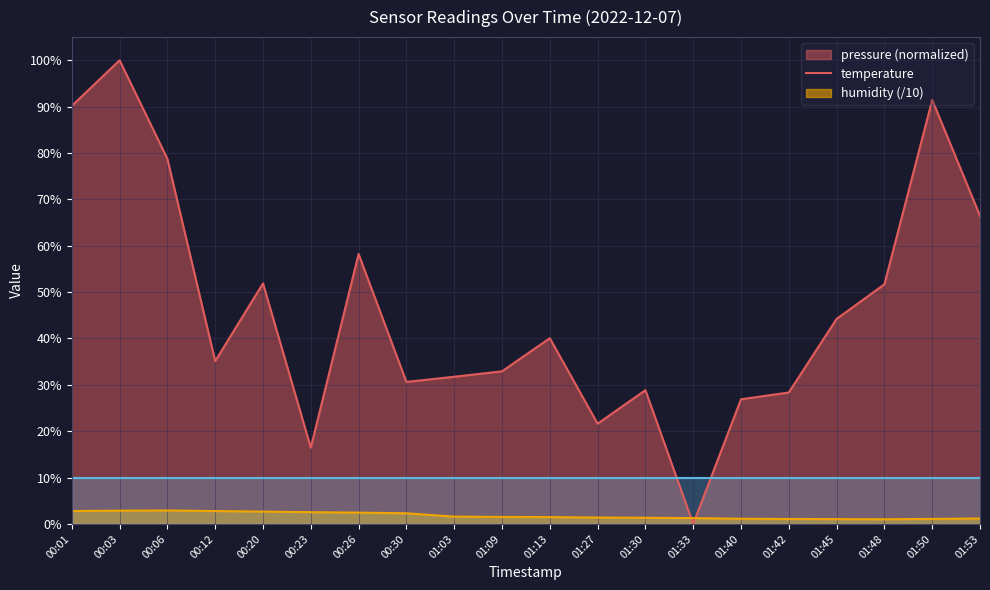

Count the number of categories in the chart.

20